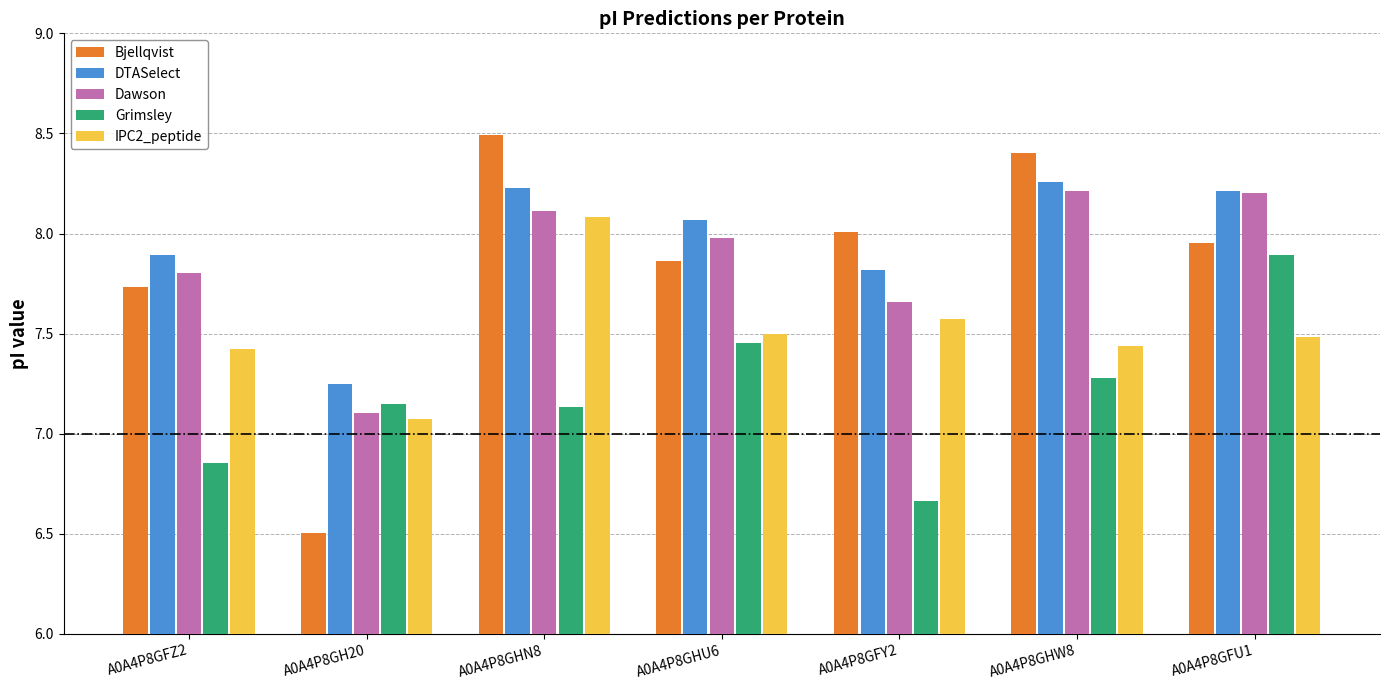

What value does the Dawson series have at A0A4P8GFZ2?

7.8